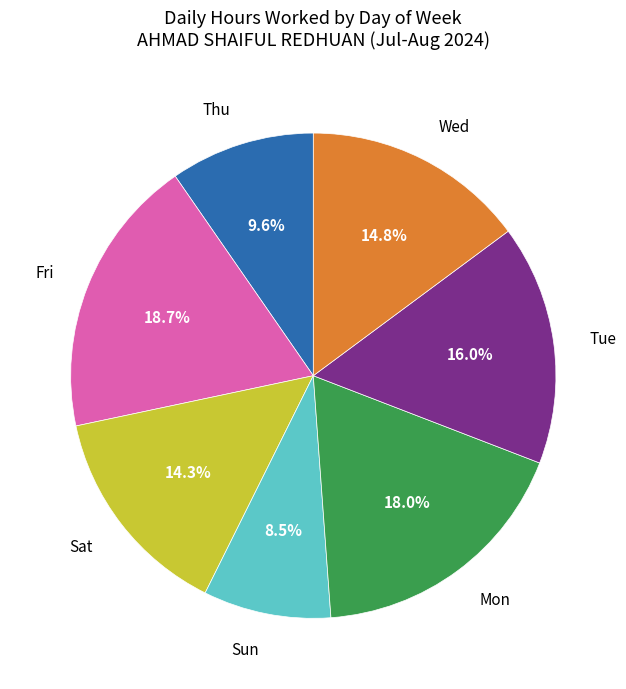

How many segments does this pie chart have?

7